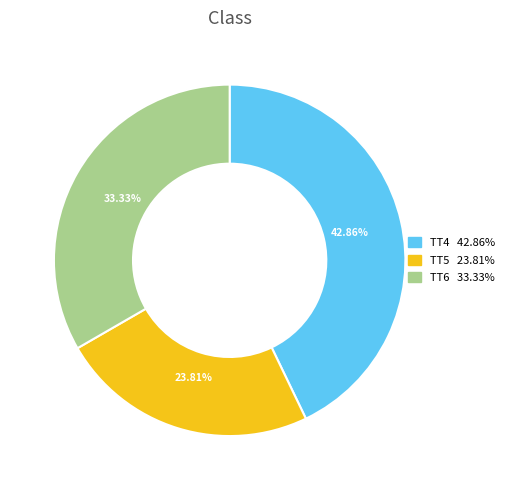

To the nearest percent, what percentage of the pie is TT6?

33%